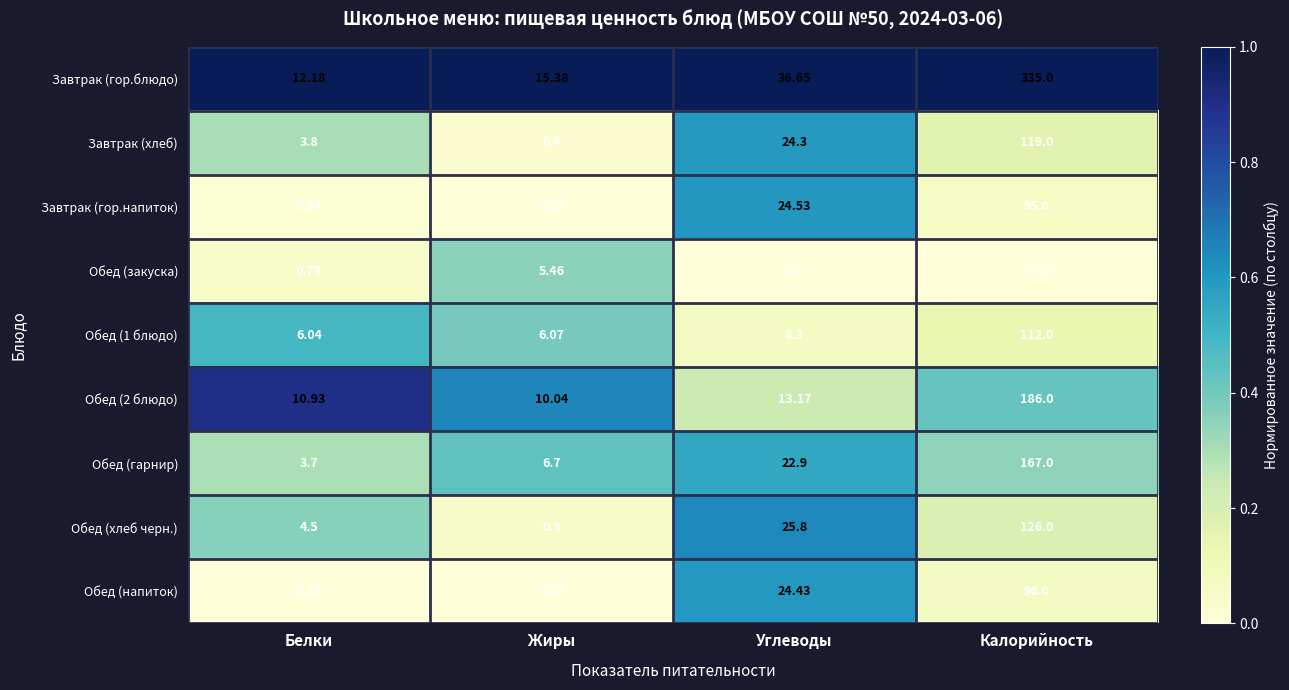

What is the total value across all series at Жиры?

45.0